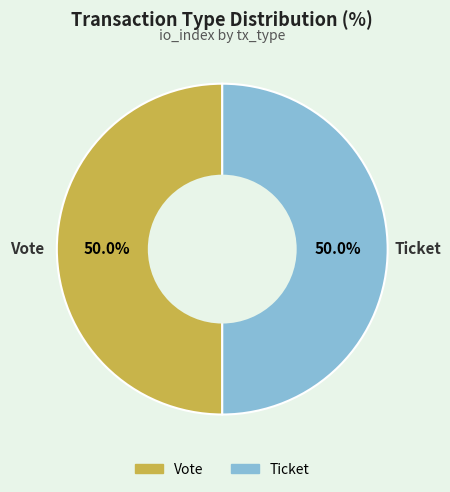

What is the ratio of the value at Ticket to the value at Vote?

1.0